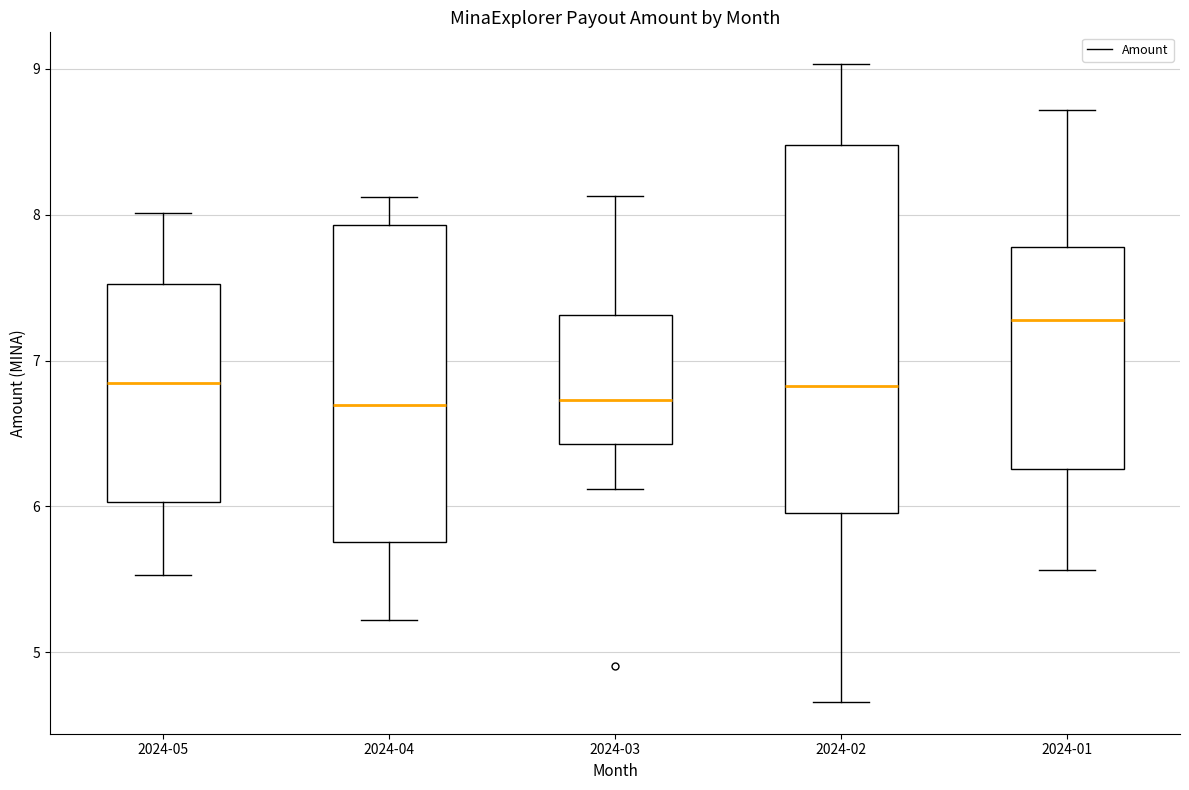

Where is the lower edge of the box for 2024-03 on the y-axis? The values are not printed on the chart, so give them approximately, as read against the axis.

6.4